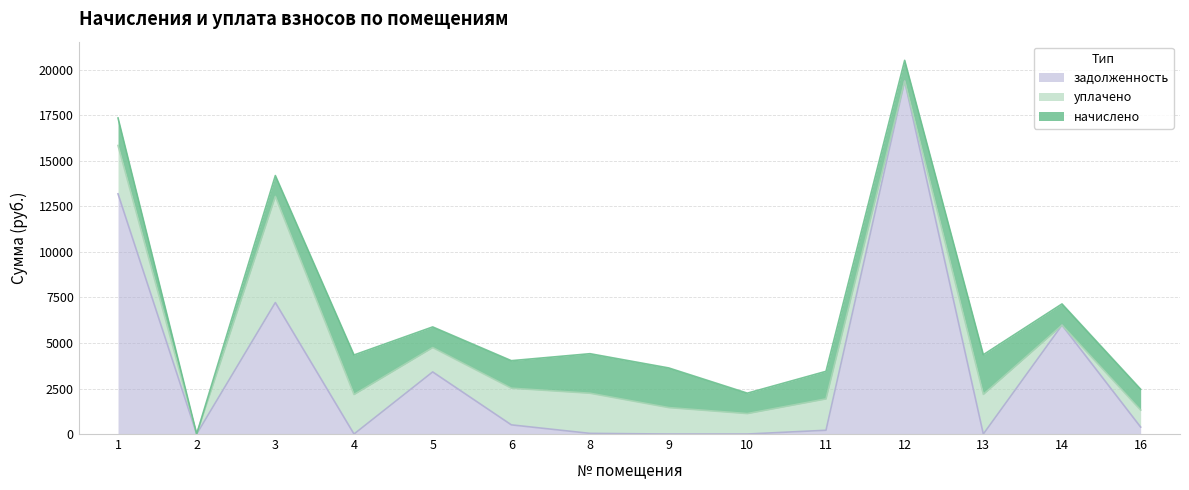

Reading left to right, extract all data points from this chart.

начислено: 1=1510.4	2=0.0	3=1147.5	4=2170.3	5=1132.8	6=1510.4	8=2170.3	9=2177.6	10=1121.8	11=1514.1	12=1136.5	13=2177.6	14=1165.8	16=1143.8
уплачено: 1=2656.0	2=0.0	3=5826.4	4=2170.3	5=1338.0	6=2013.8	8=2205.4	9=1451.7	10=1121.8	11=1721.2	12=0.0	13=2177.6	14=0.0	16=933.0
задолженность: 1=13189.4	2=0.0	3=7220.8	4=0.0	5=3410.4	6=503.5	8=35.1	9=0.0	10=0.0	11=207.2	12=19384.6	13=0.0	14=5978.3	16=381.4